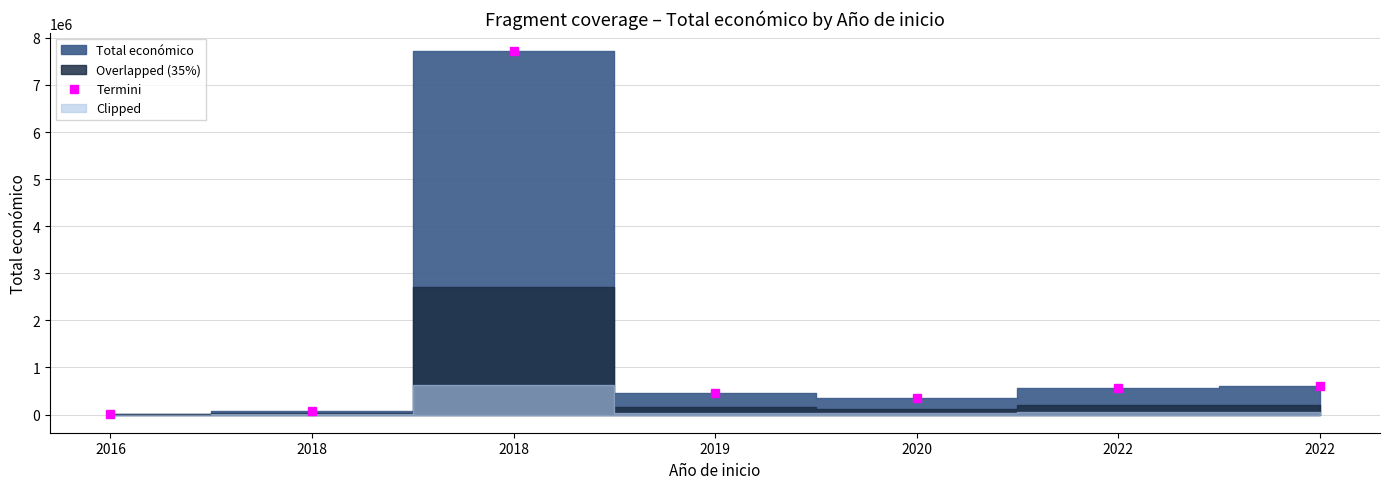

At which category does the data reach its first local valley?

2020